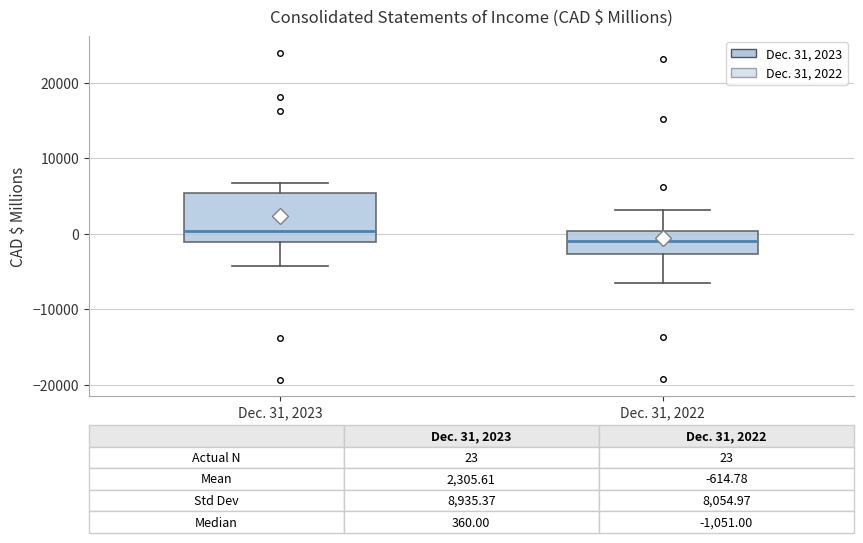

Comparing the boxes themselves (not the whiskers), which one is the tallest?

Dec. 31, 2023